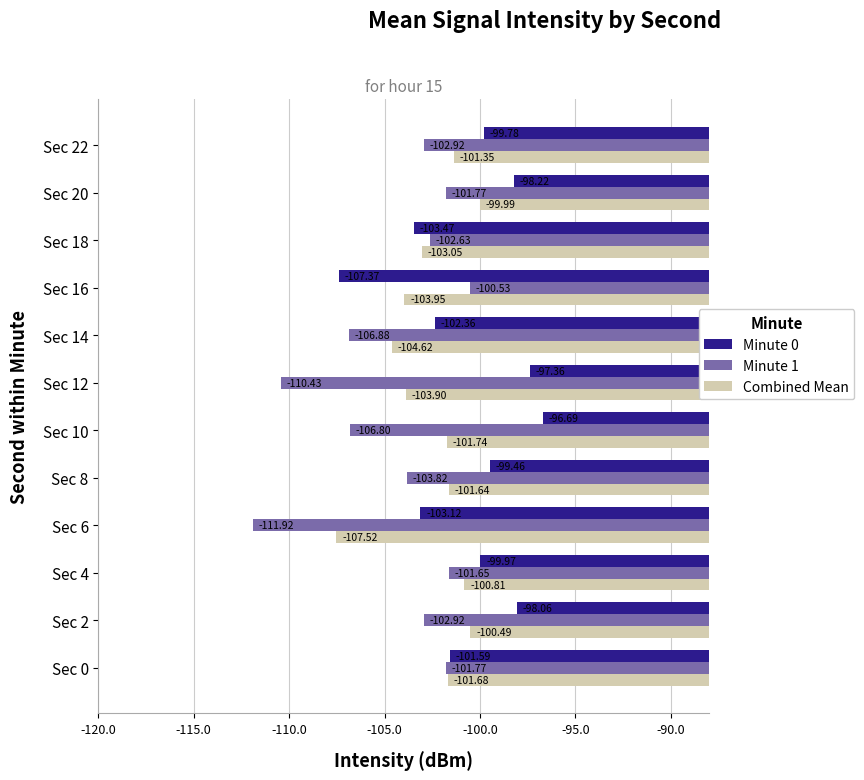

Is the value of Minute 1 at Sec 16 greater than the value of Minute 0 at Sec 20?

No